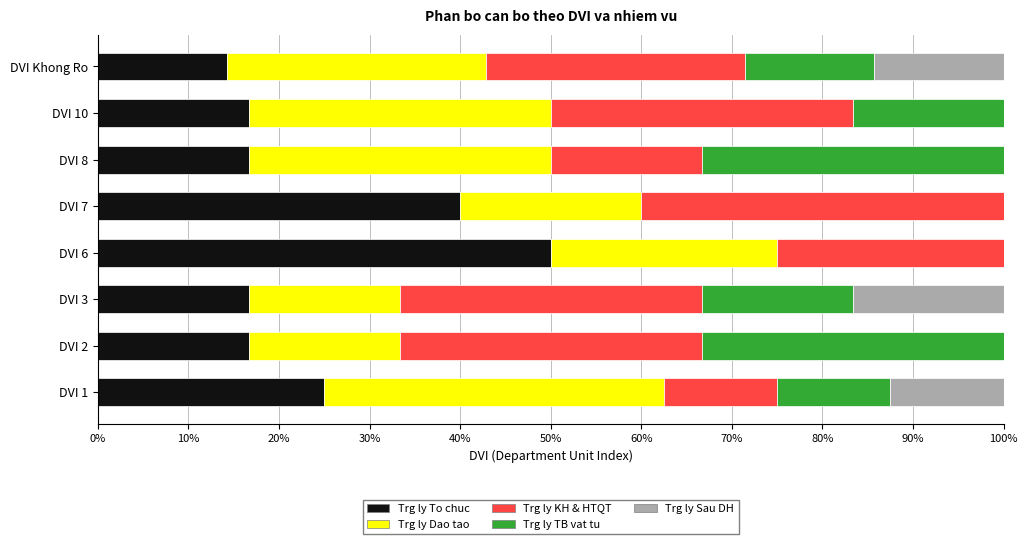

Is it true that Trg ly To chuc equals 16.7 at DVI 8?

True